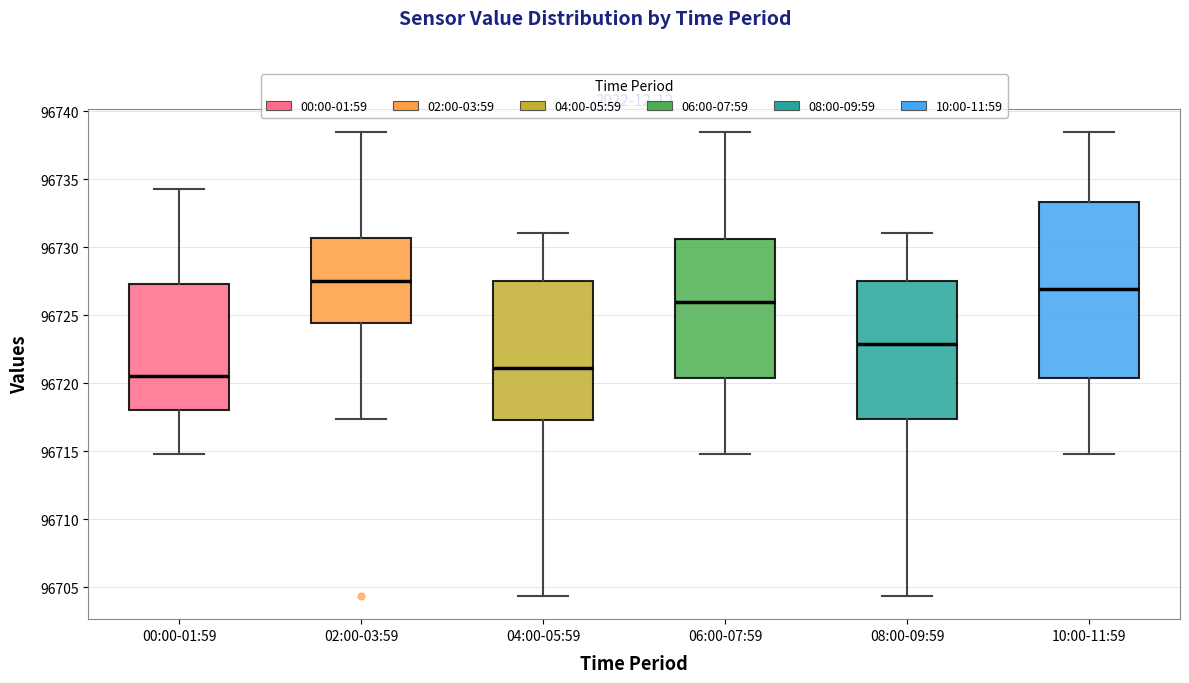

Comparing the boxes themselves (not the whiskers), which one is the tallest?

10:00-11:59